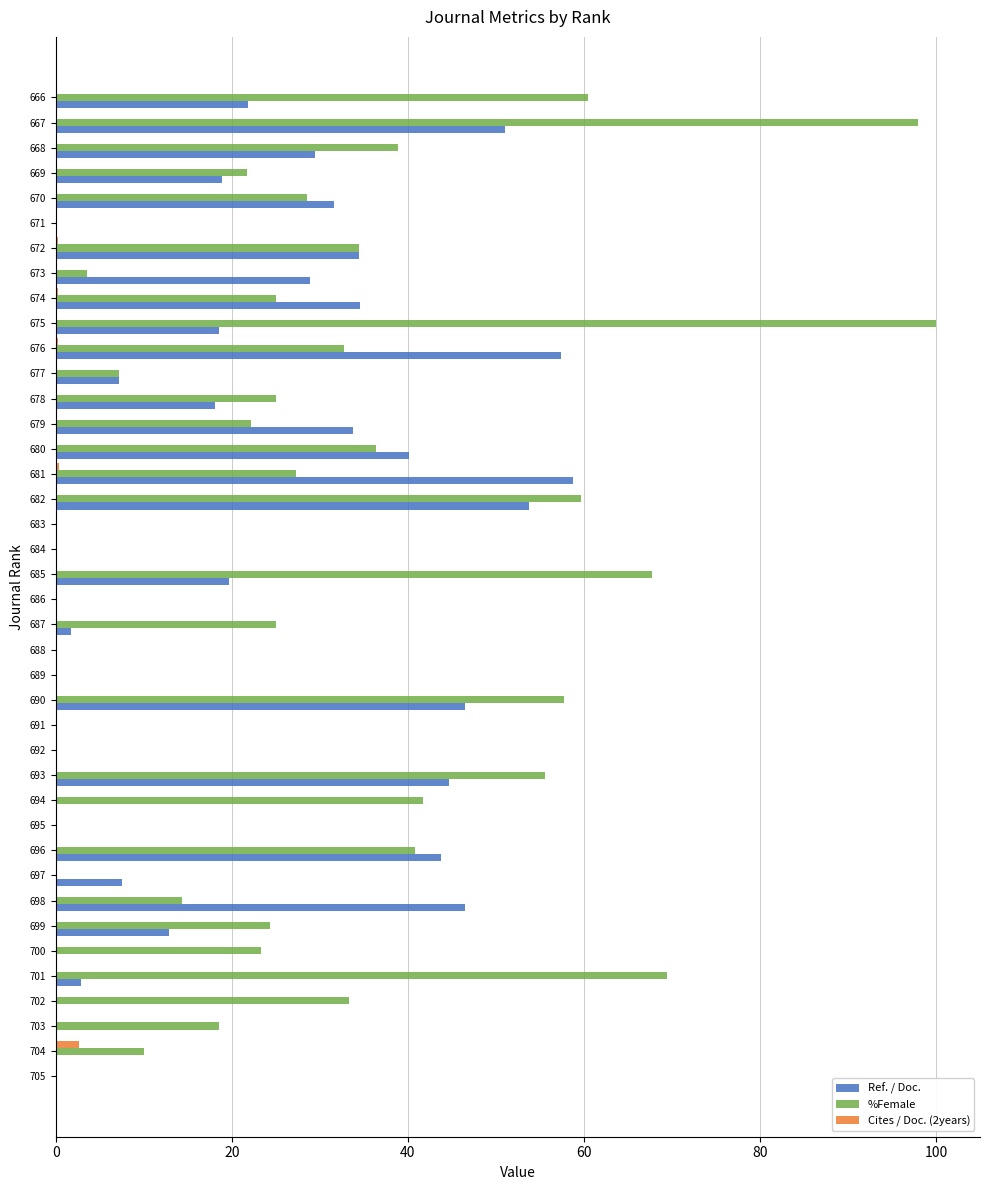

How many categories are shown in the chart?

40